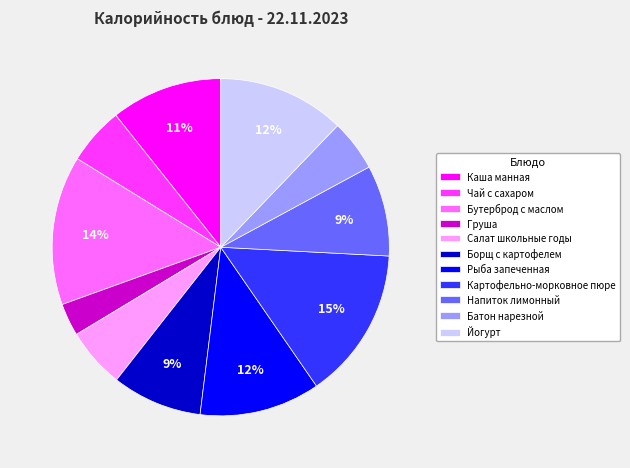

To the nearest percent, what is the average slice percentage?

9%